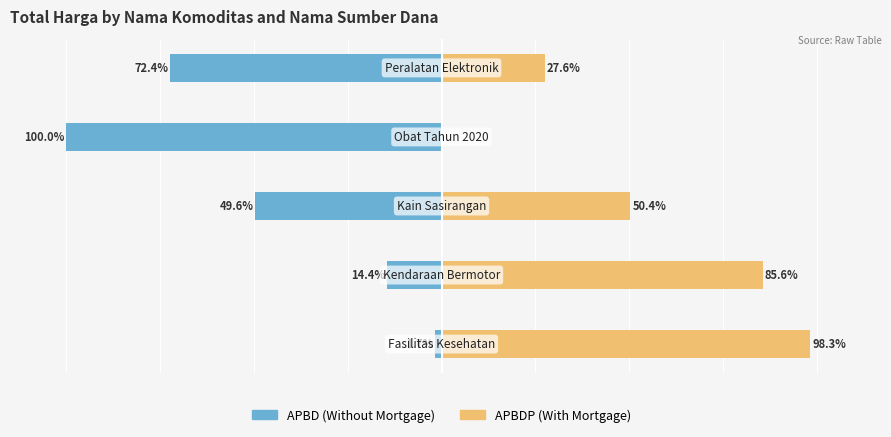

What is the approximate value of APBD (Without Mortgage) at 2?

-49.6